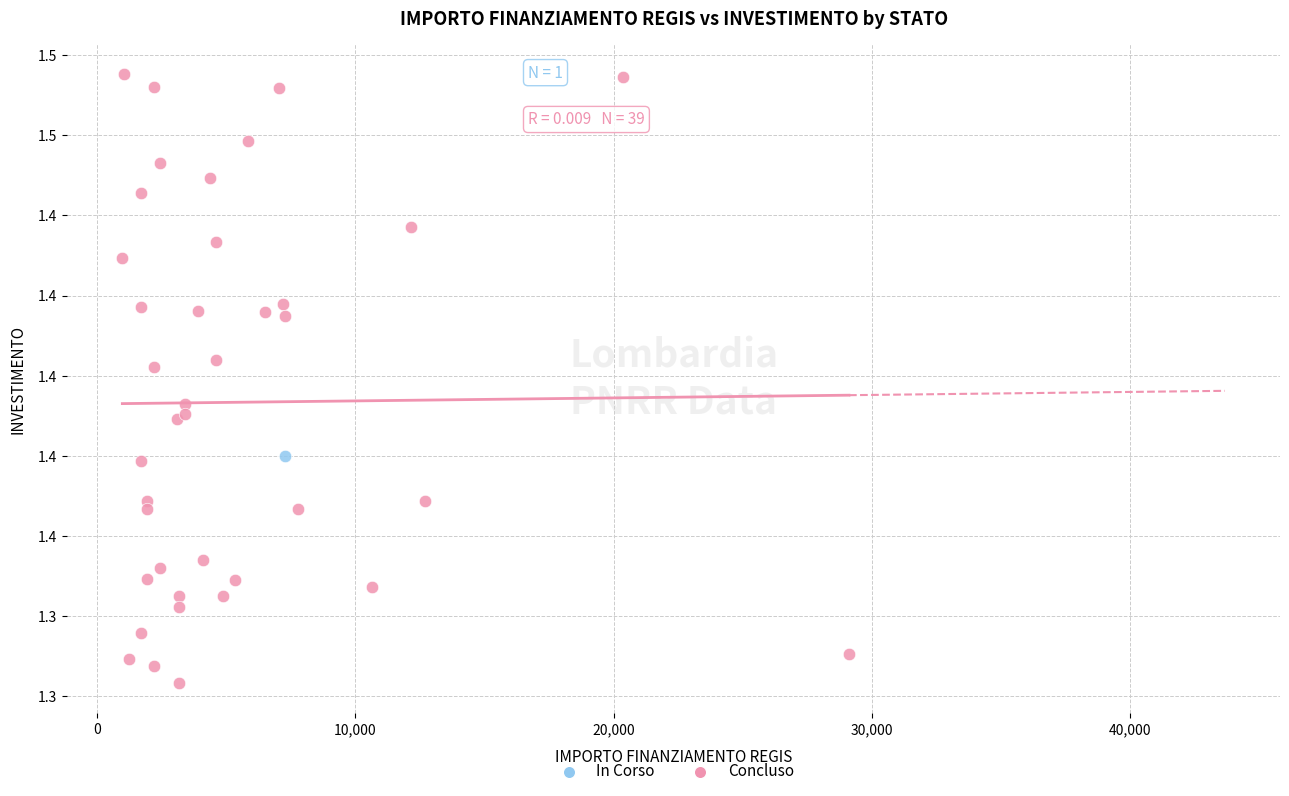

What are all the series names shown in the legend?

In Corso, Concluso